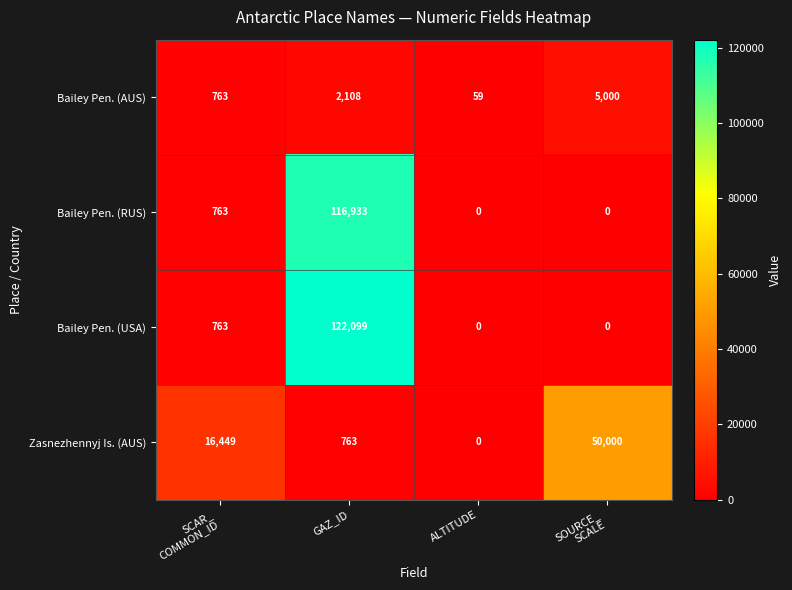

Which label corresponds to the largest value in the chart?

GAZ_ID